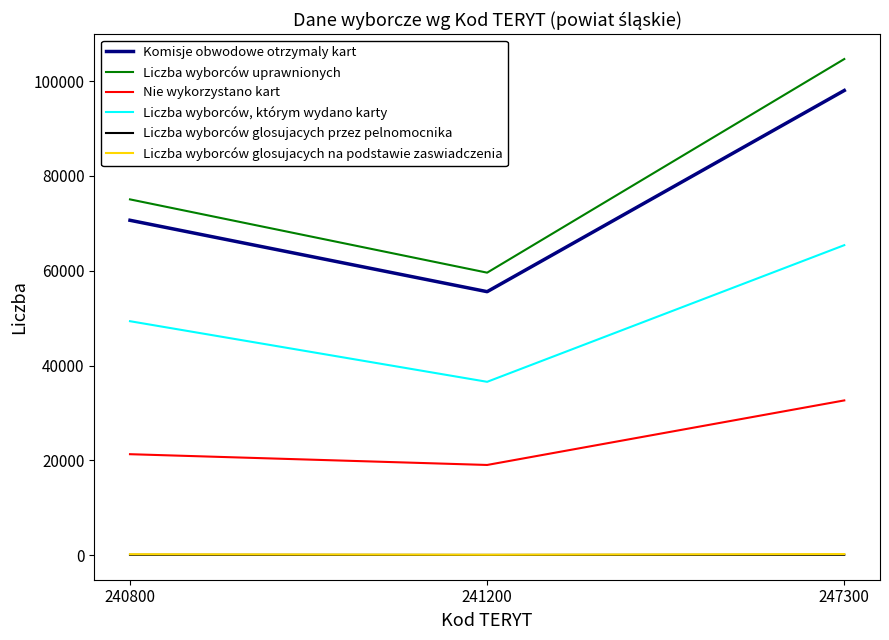

What is the average value of the Komisje obwodowe otrzymaly kart series?

74764